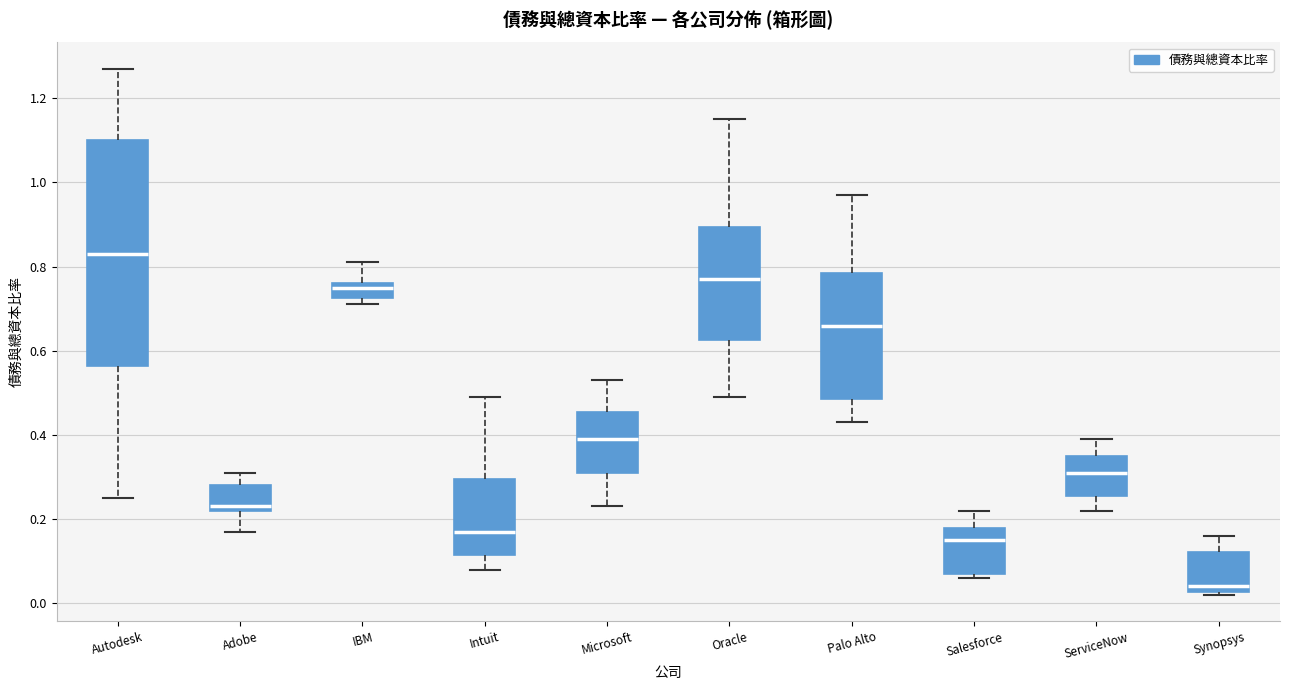

Which box is the tallest, from its lower edge to its upper edge?

Autodesk